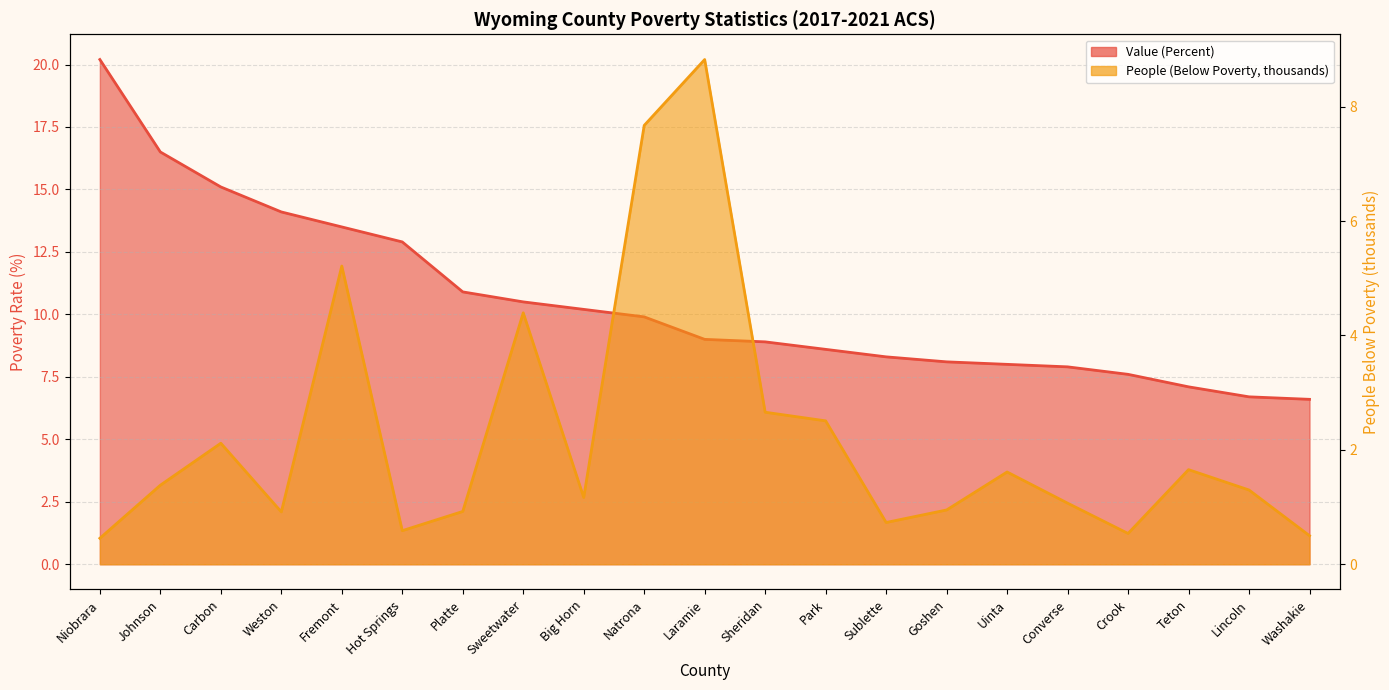

Count the number of categories in the chart.

21